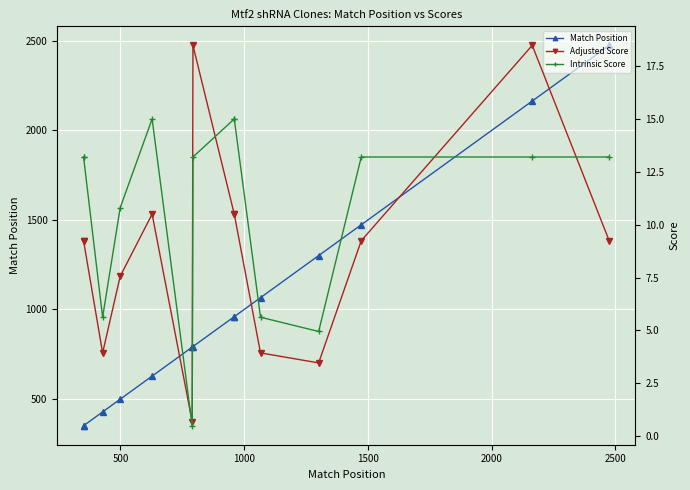

Which series has the largest total across all categories?

Match Position